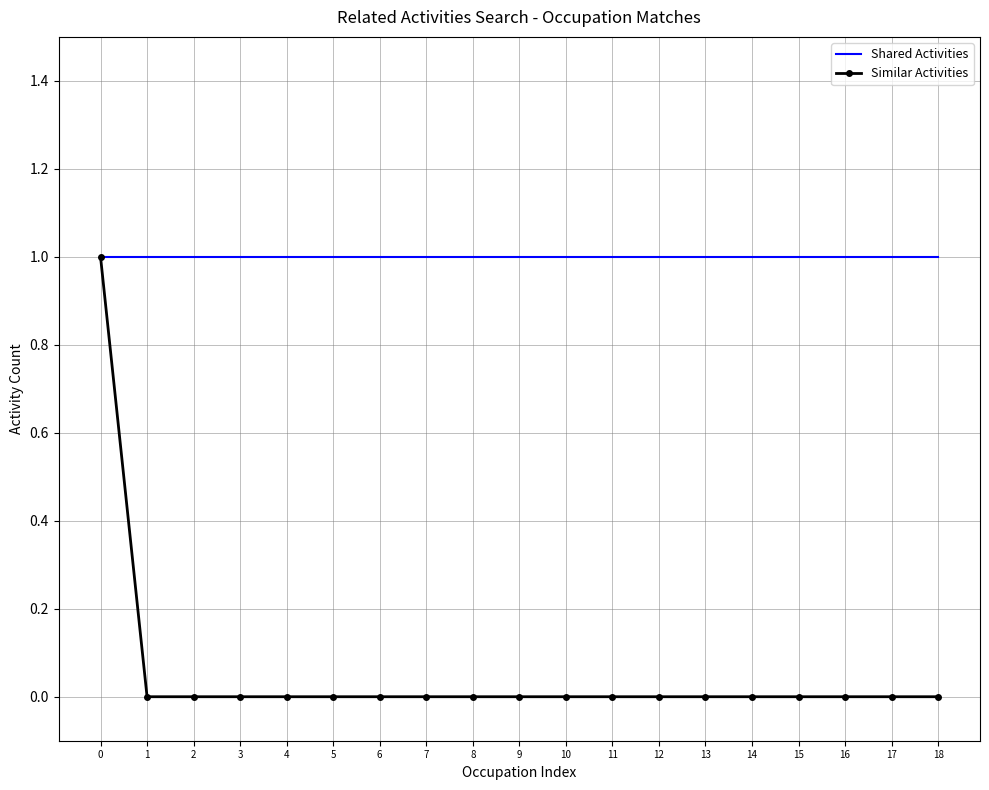

Reading left to right, transcribe all the data shown in this chart.

Shared Activities: 1	1	1	1	1	1	1	1	1	1	1	1	1	1	1	1	1	1	1
Similar Activities: 1	0	0	0	0	0	0	0	0	0	0	0	0	0	0	0	0	0	0